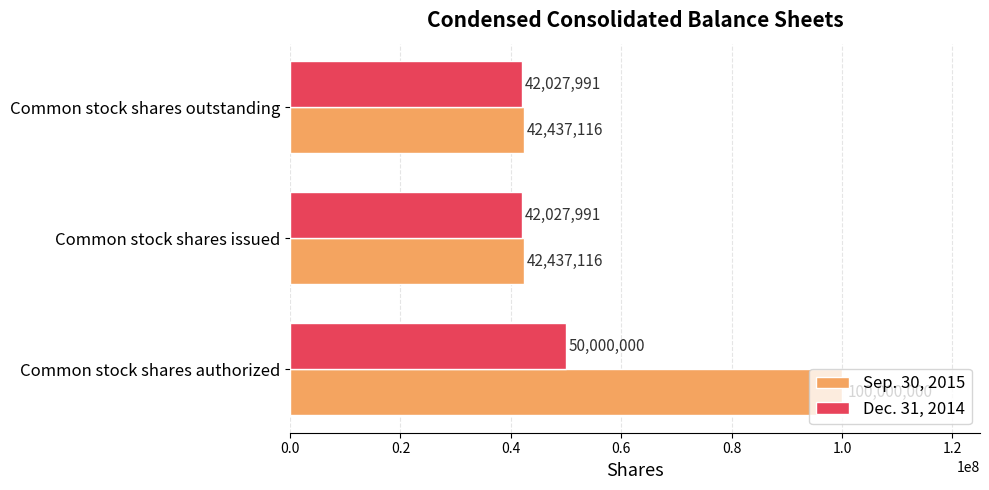

At which category is the sum across all series the highest?

Common stock shares authorized